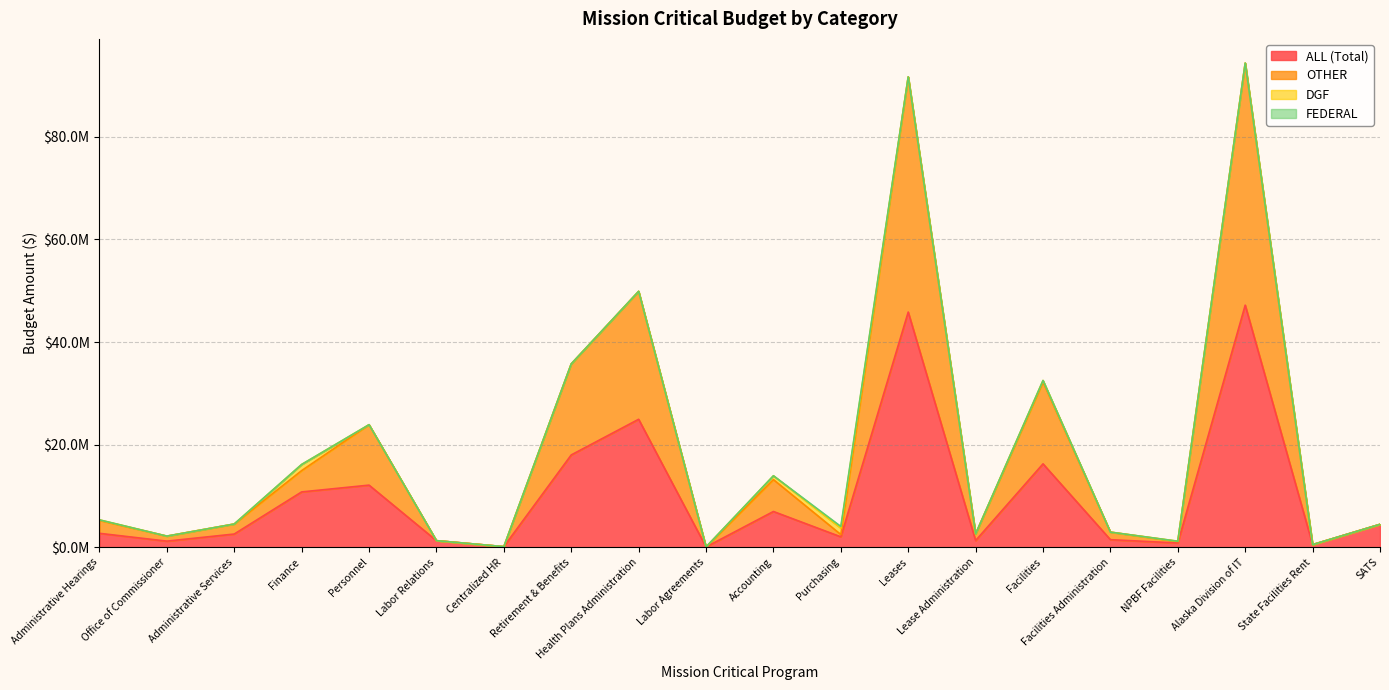

True or false: OTHER and ALL (Total) intersect in this chart.

False